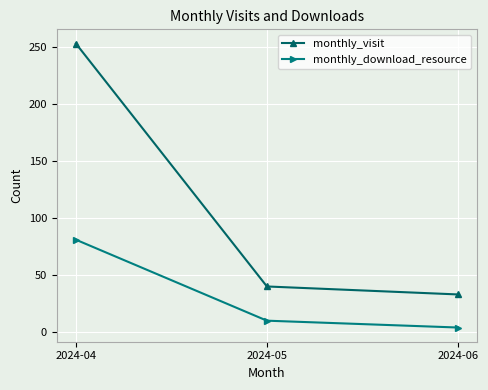

Rank the series at 2024-06 from lowest to highest value.

monthly_download_resource, monthly_visit